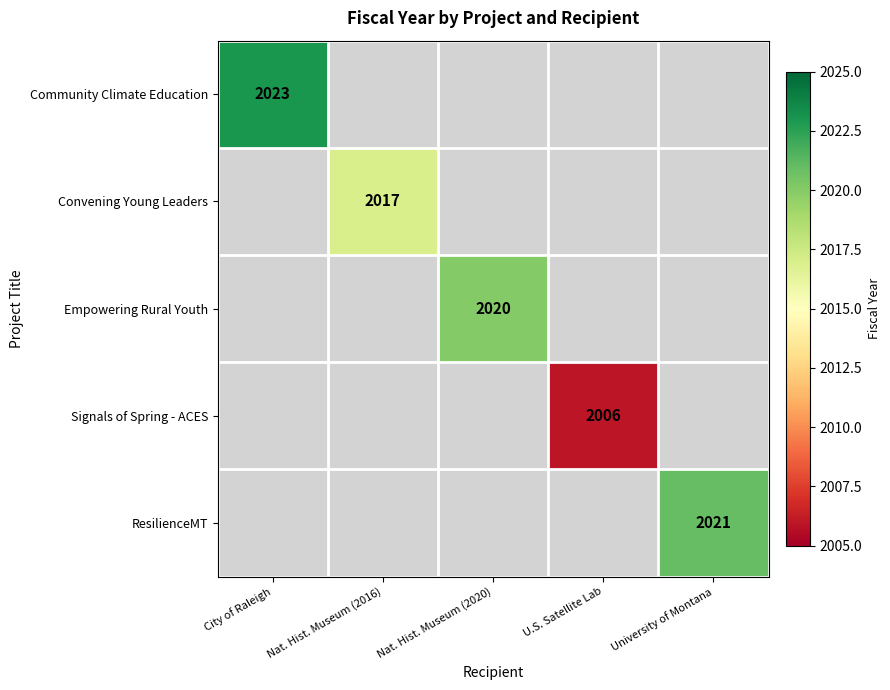

At how many categories does at least one series exceed 2007?

4